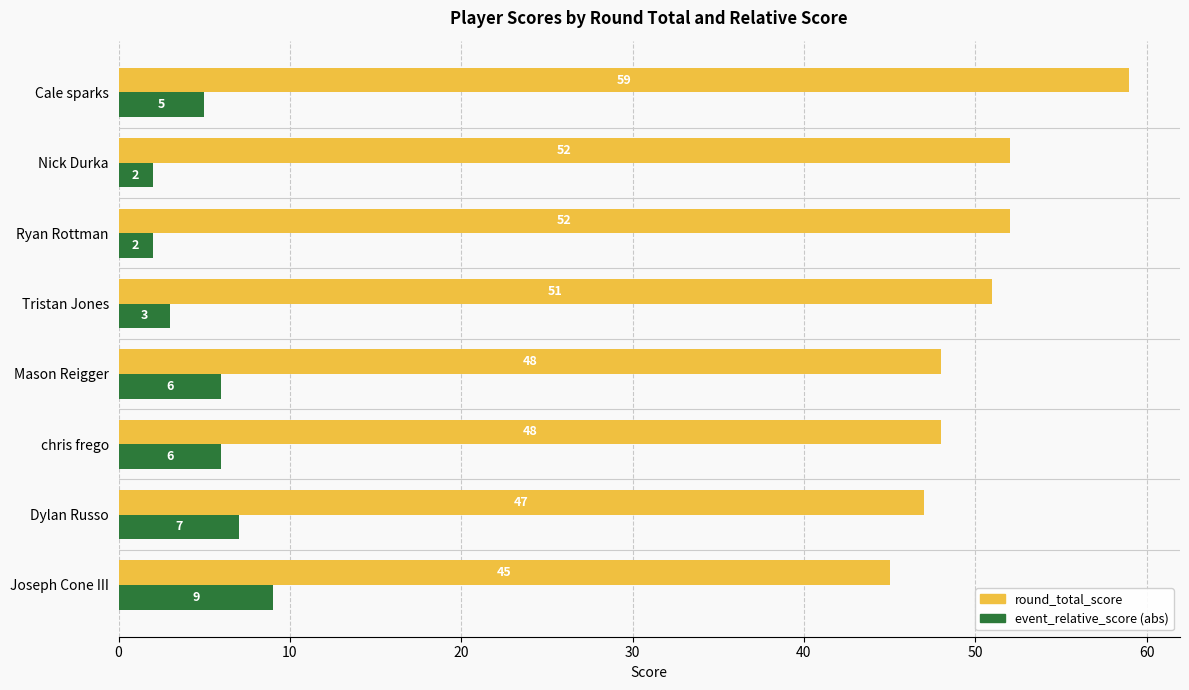

What value does the round_total_score series have at Dylan Russo, to the nearest 10?

50